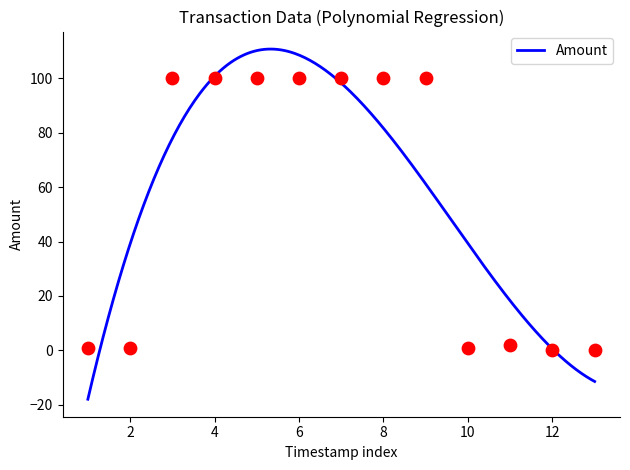

What is the minimum value for Amount?

-17.9